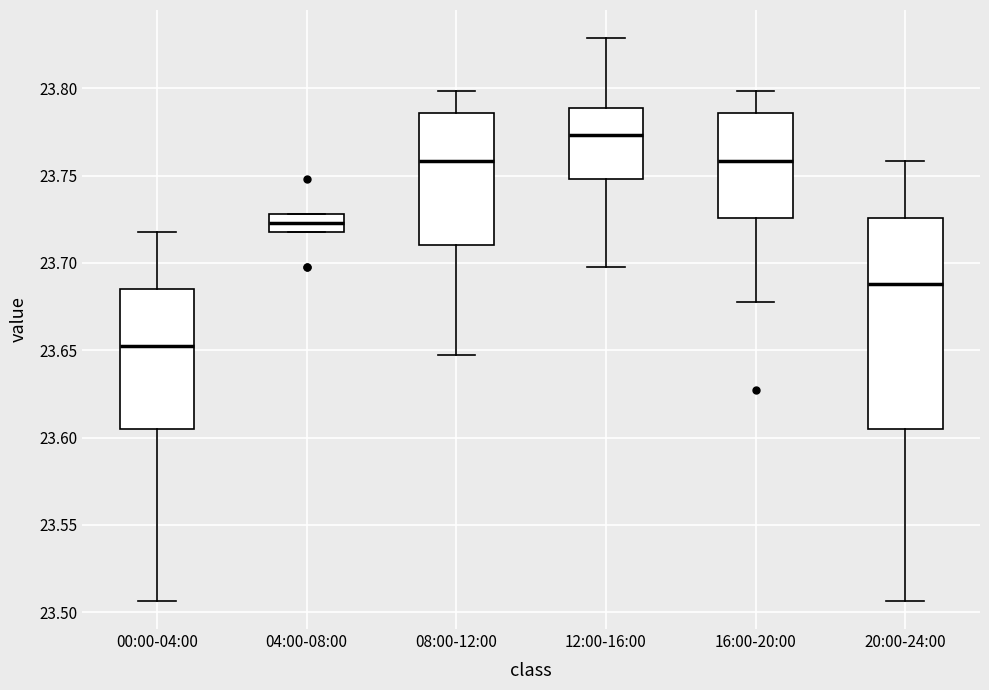

Which box has the lowest median line?

00:00-04:00